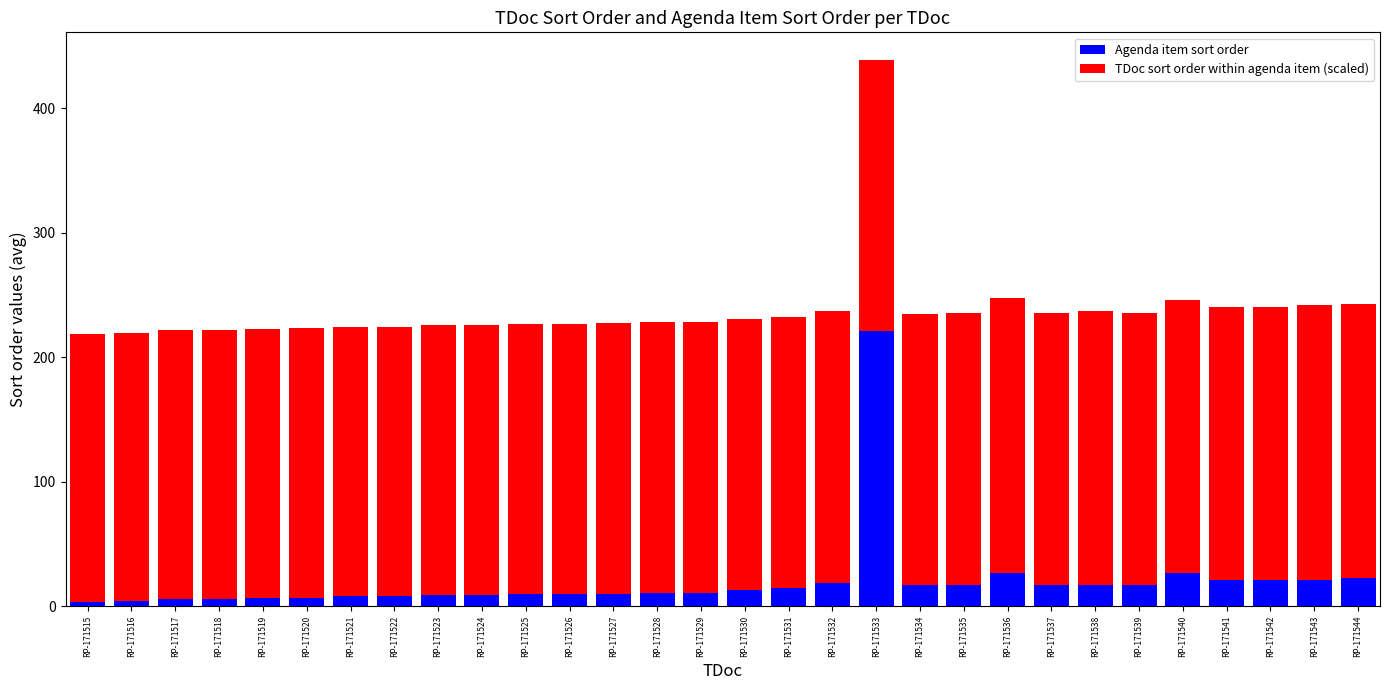

What is the difference between the Agenda item sort order values at RP-171544 and RP-171527?

13.0